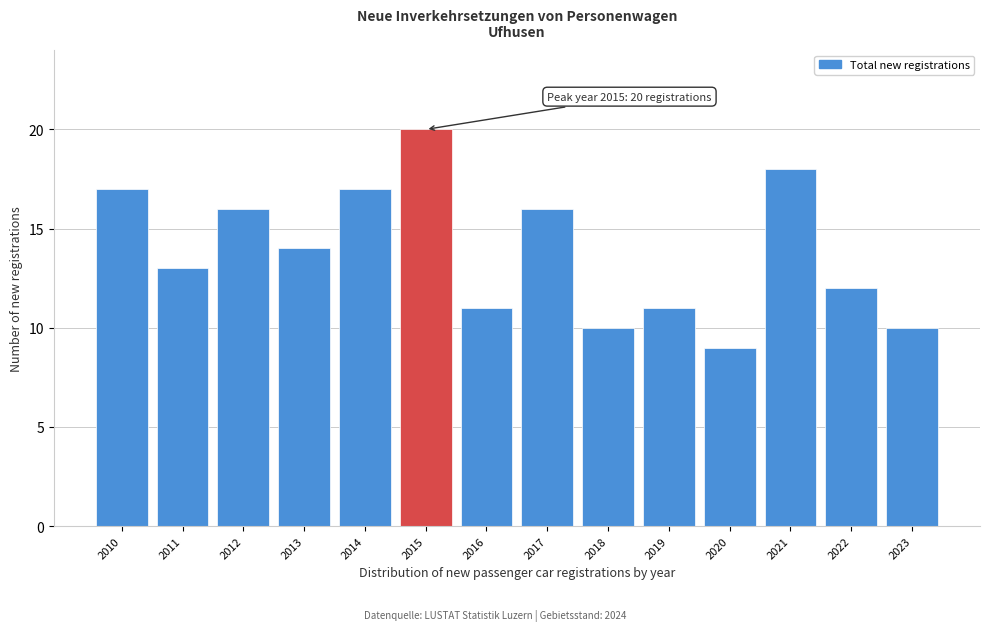

Reading left to right, list all the values displayed in this chart.

2010=17	2011=13	2012=16	2013=14	2014=17	2015=20	2016=11	2017=16	2018=10	2019=11	2020=9	2021=18	2022=12	2023=10